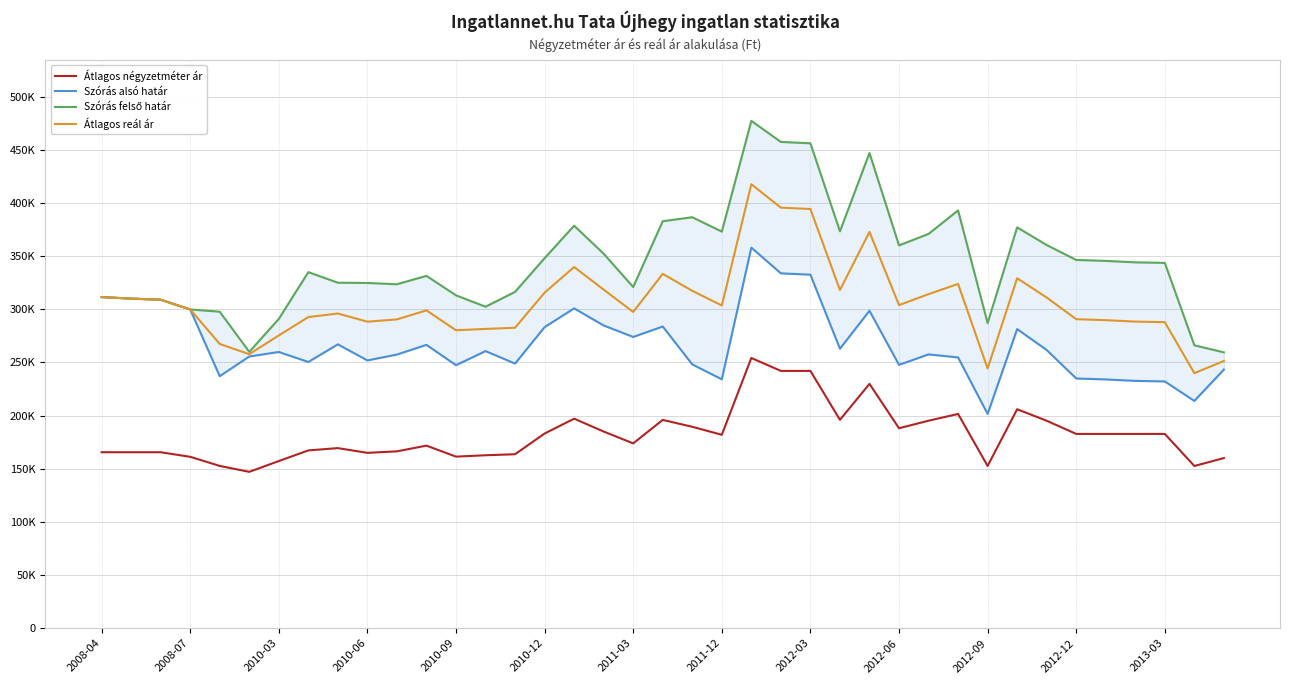

True or false: Szórás alsó határ and Átlagos reál ár cross at least once.

False